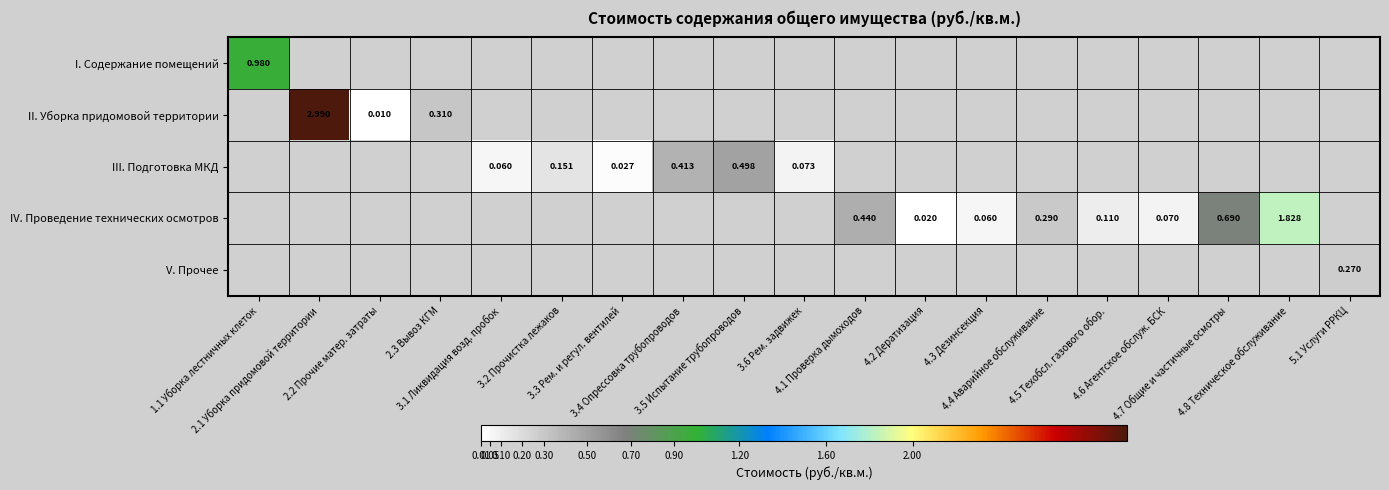

At how many categories does at least one series exceed 1?

2